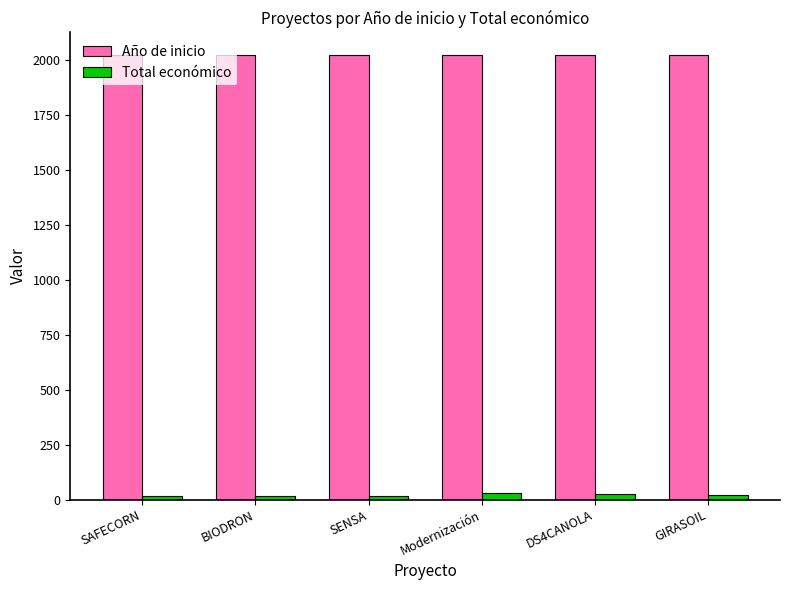

The Año de inicio series shows 2022.0 at GIRASOIL. True or false?

True